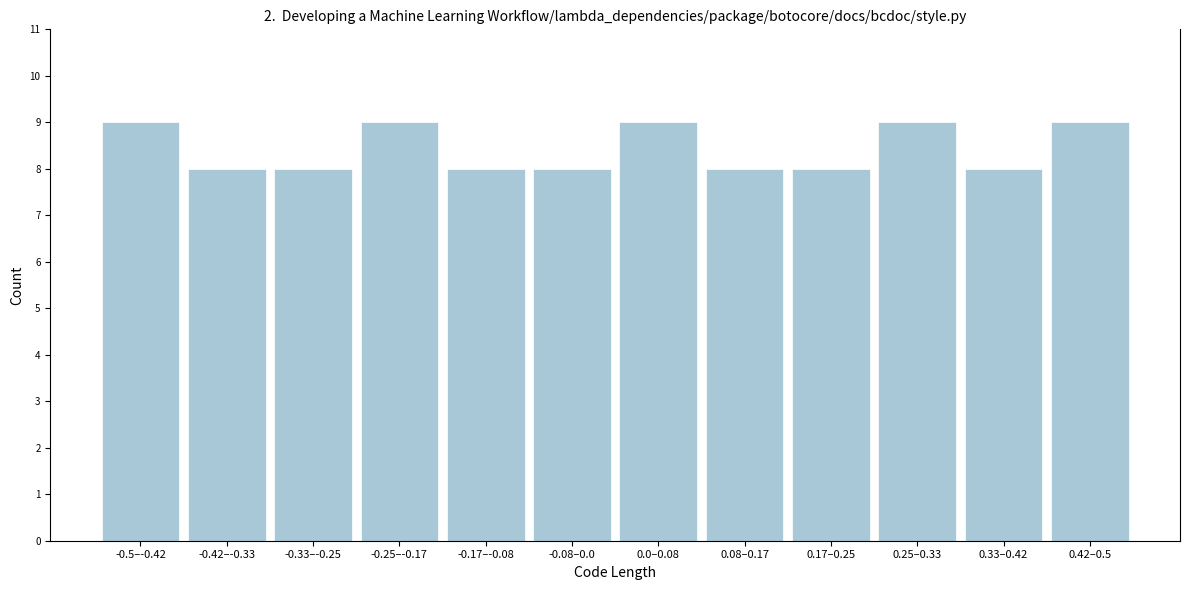

Reading left to right, extract all data points from this chart.

9	8	8	9	8	8	9	8	8	9	8	9